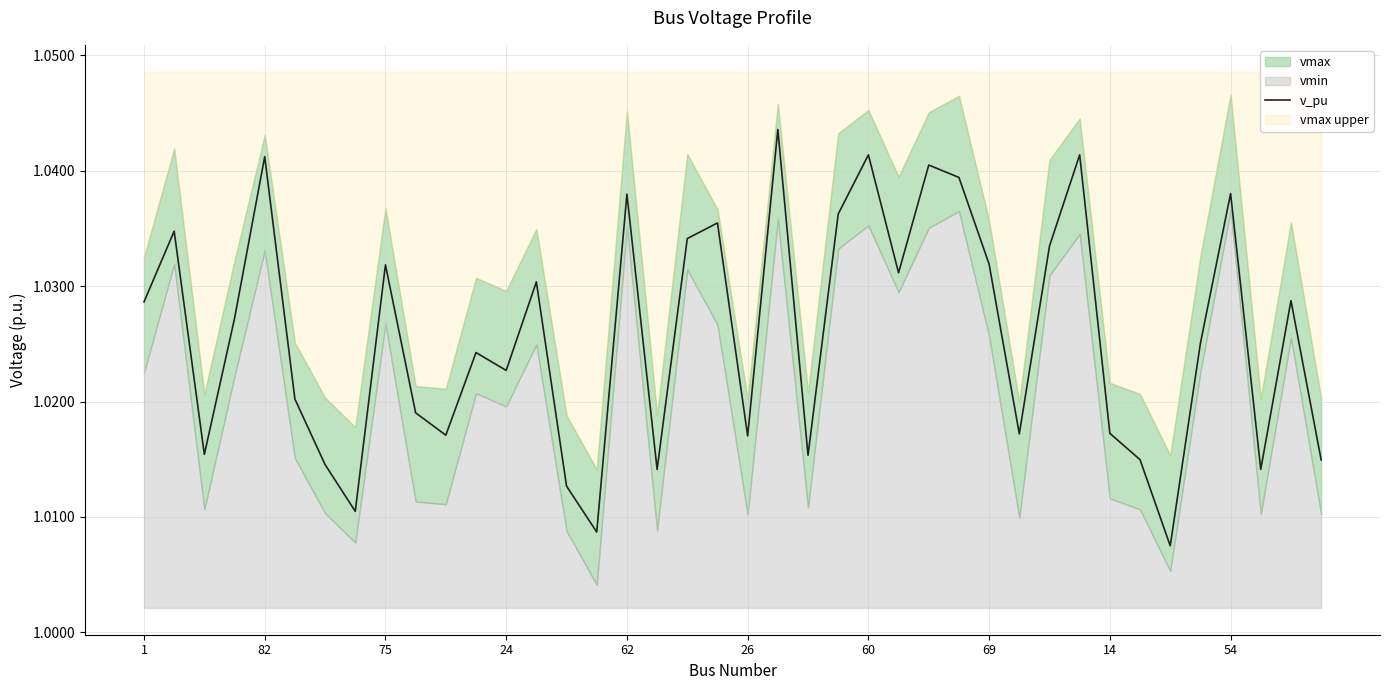

Is it true that the value at 24 is 0.5?

False